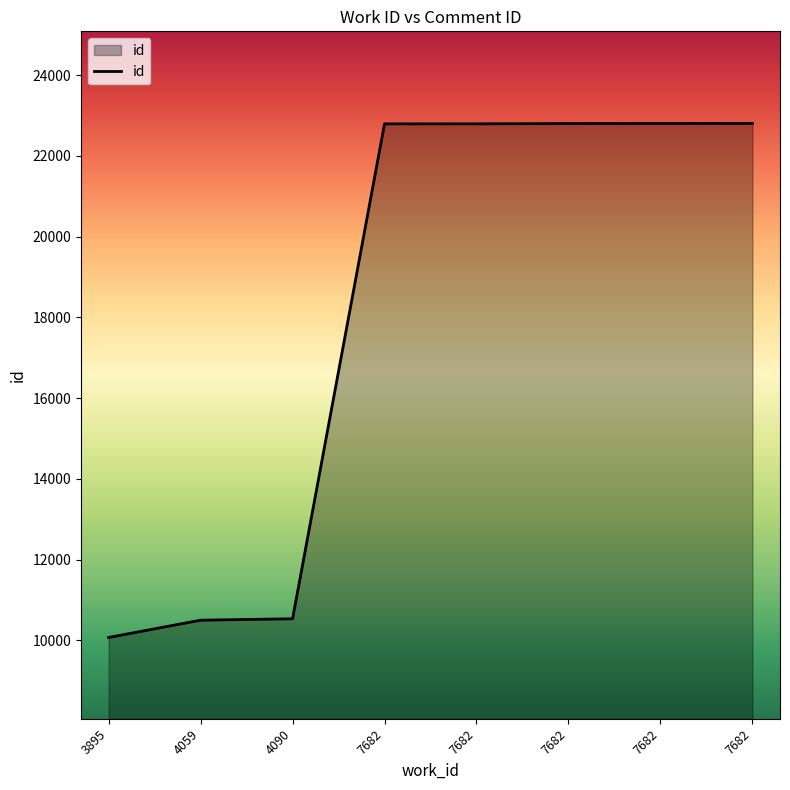

Is this an area chart (filled region under the line)?

Yes